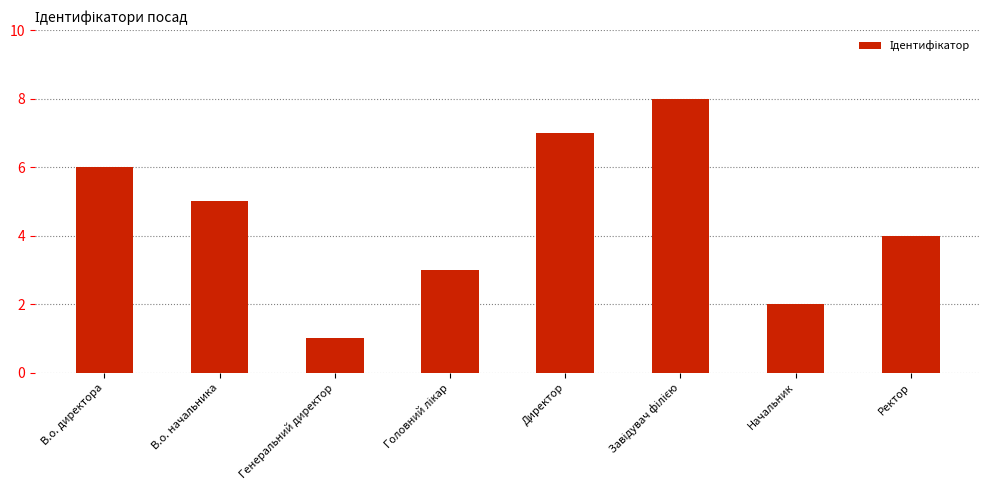

Reading left to right, extract all data points from this chart.

6	5	1	3	7	8	2	4